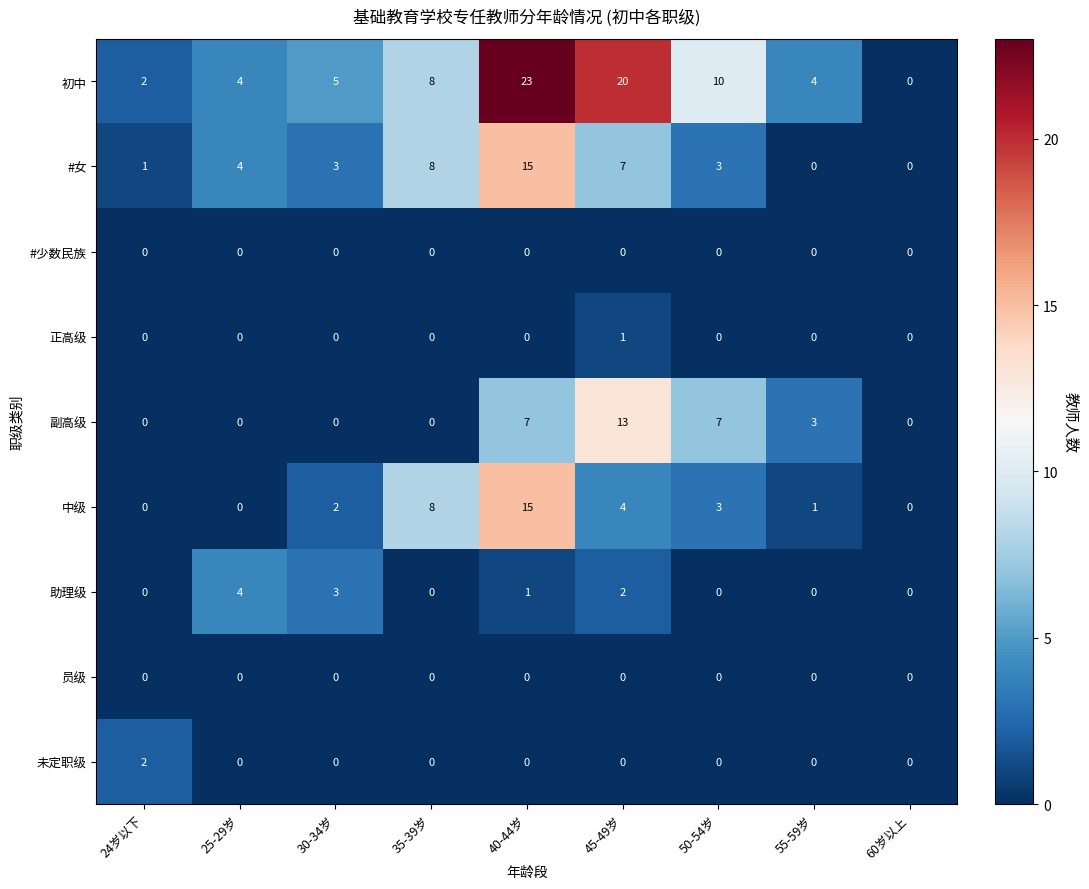

The #女 series shows 15 at 40-44岁. True or false?

True